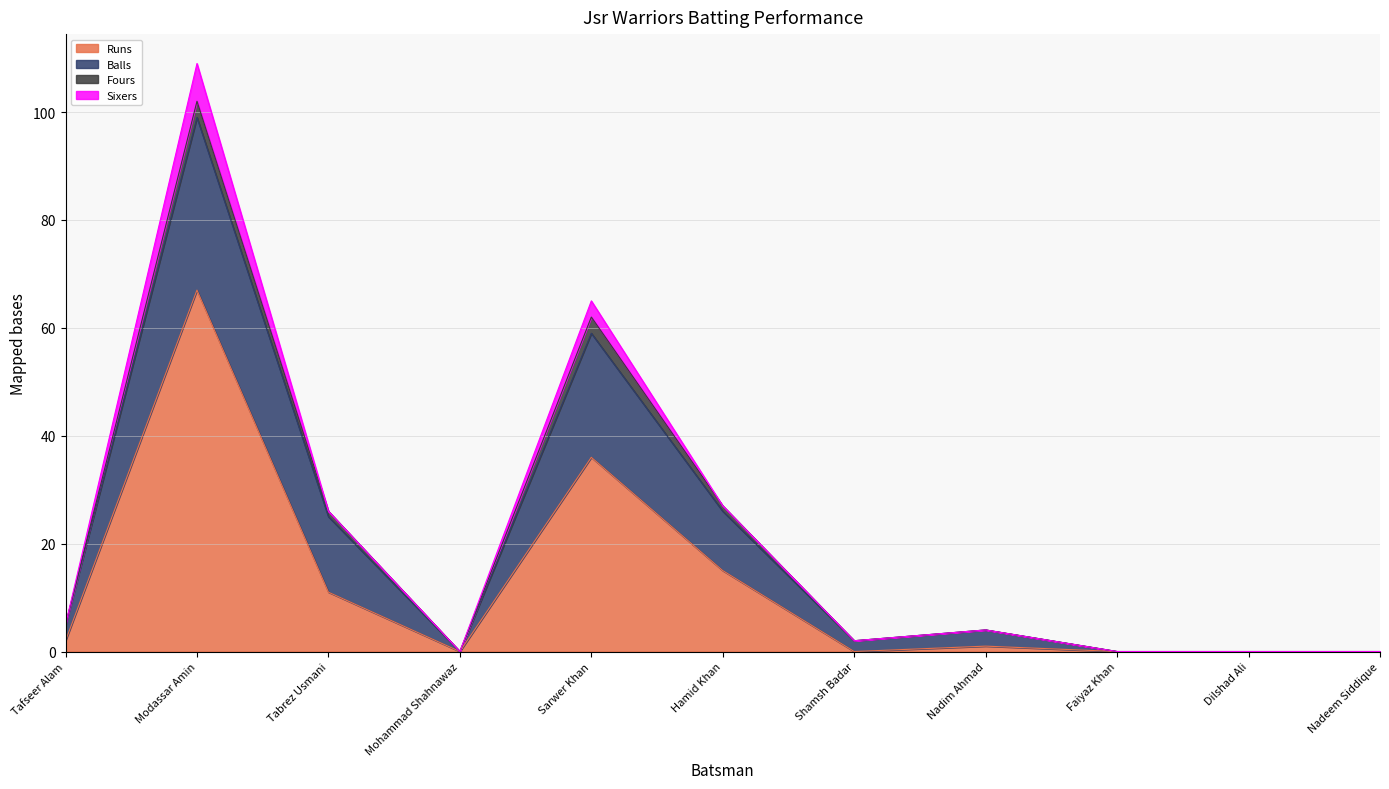

How many values in Balls are above zero?

7